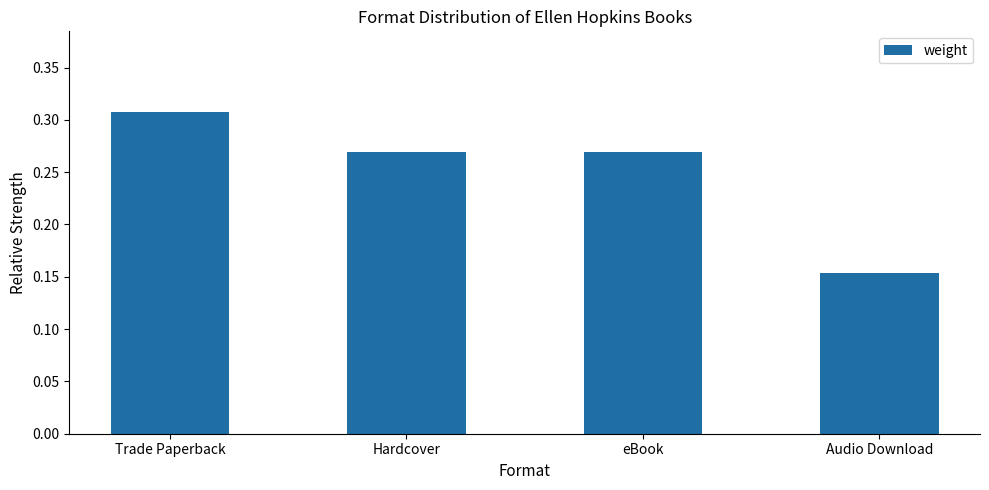

At which label is the value closest to 0?

Audio Download